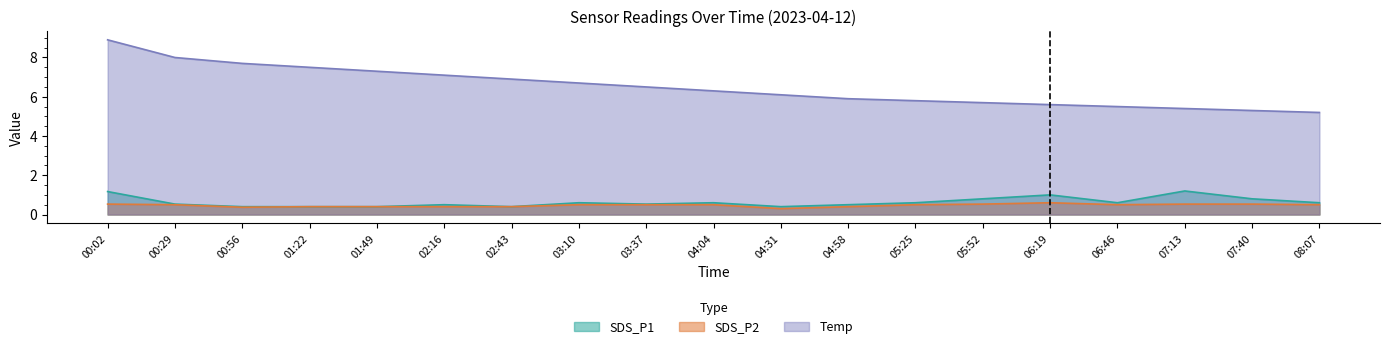

Between 04:58 and 06:46, which series saw the biggest shift?

Temp